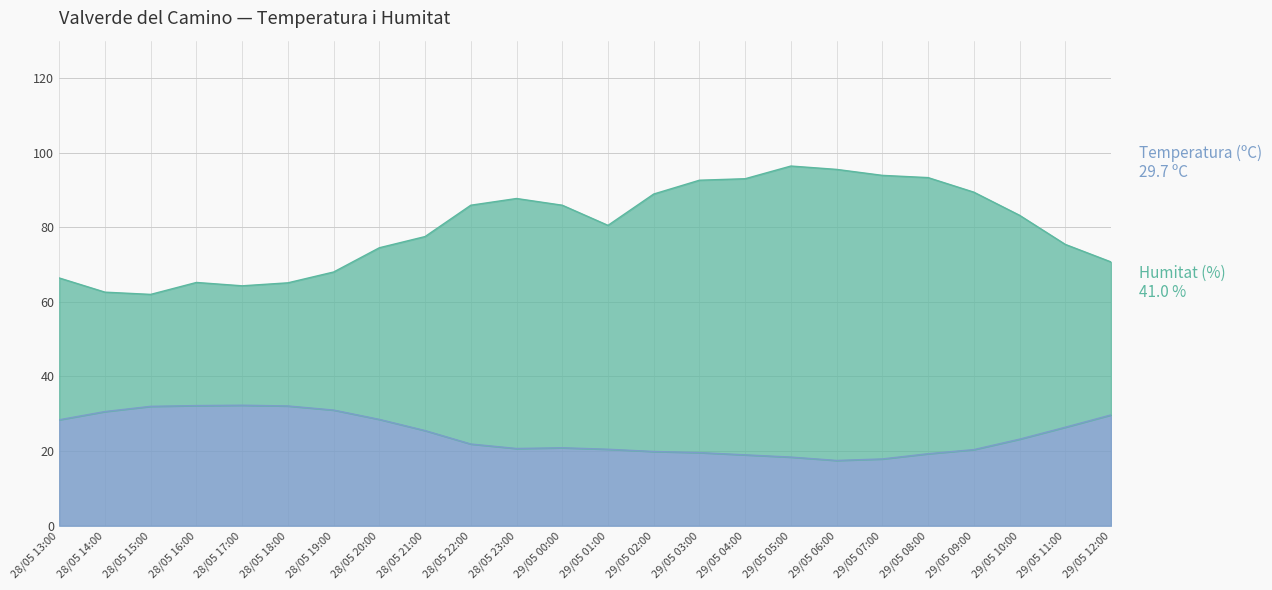

How many lines are shown in the chart?

2